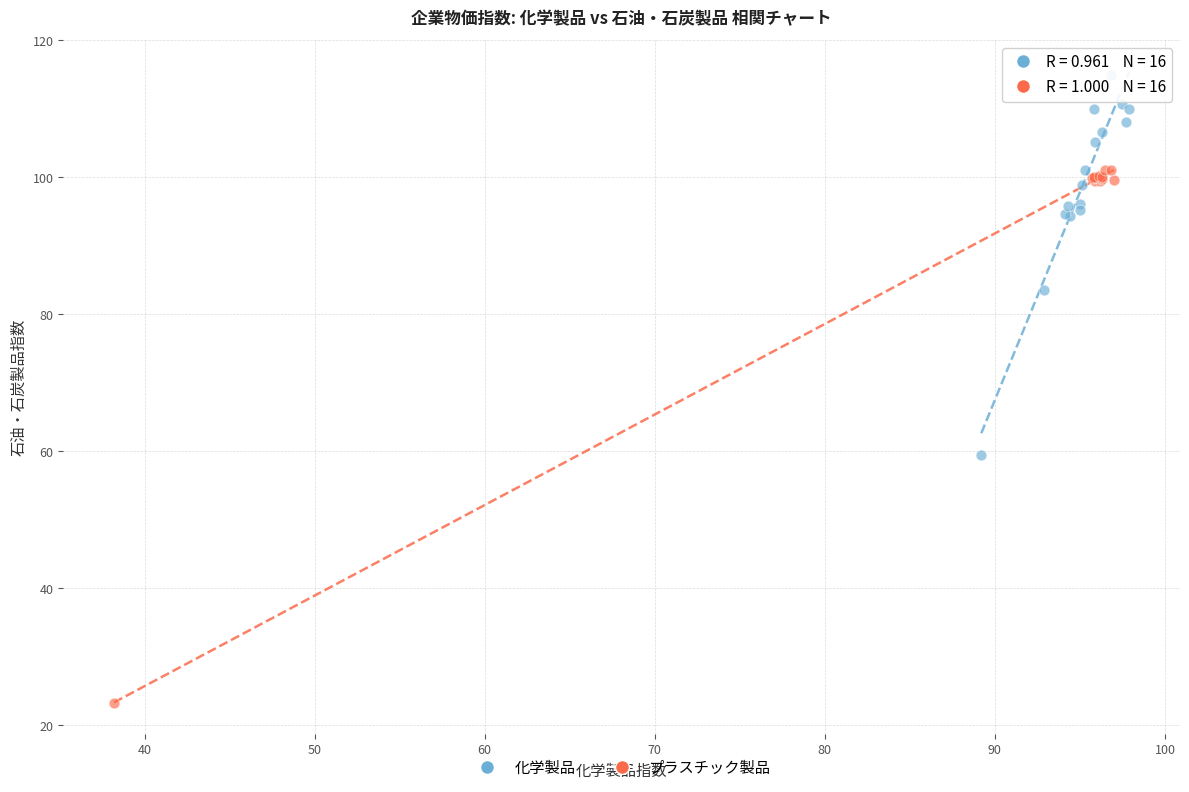

Which series has the largest Y range (max minus min)?

プラスチック製品